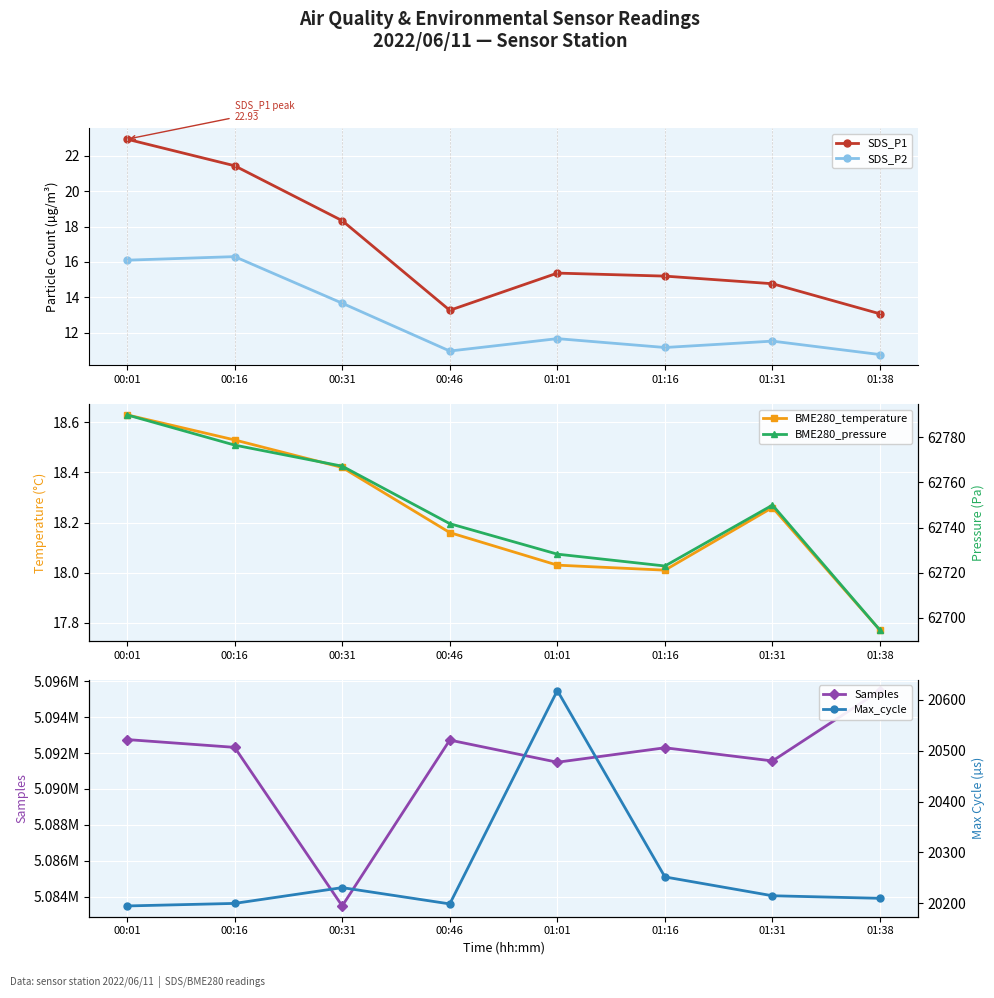

What is the label of the 1st point from the right?

01:38